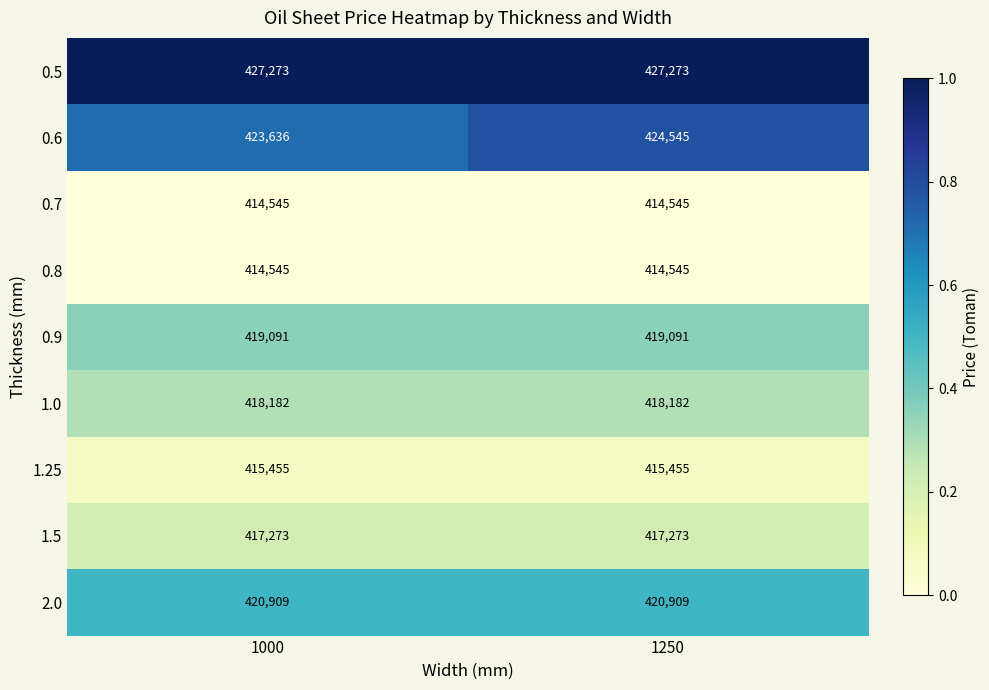

Which series has the largest total across all categories?

0.5